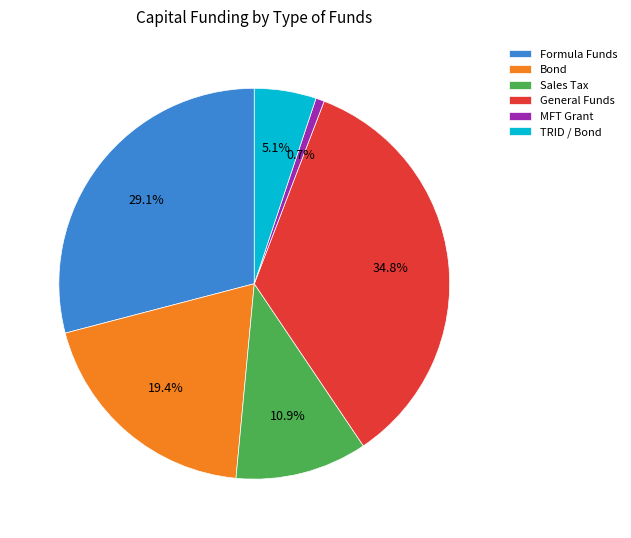

Between Bond and Formula Funds, which is larger?

Formula Funds